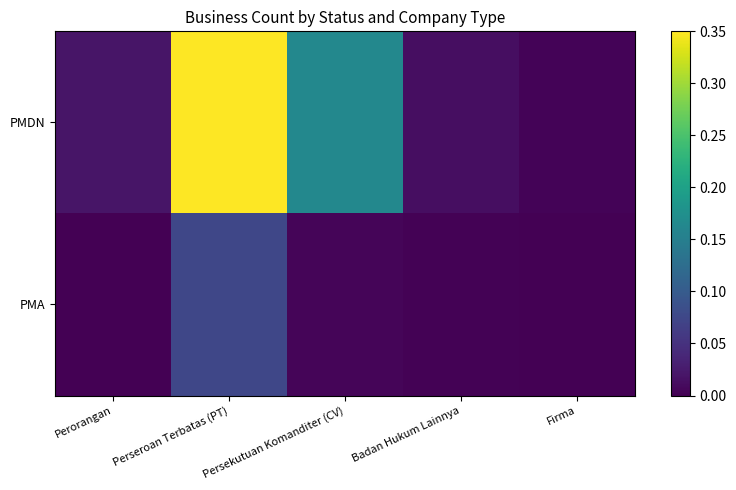

List the series in order of their overall mean, highest first.

PMDN, PMA